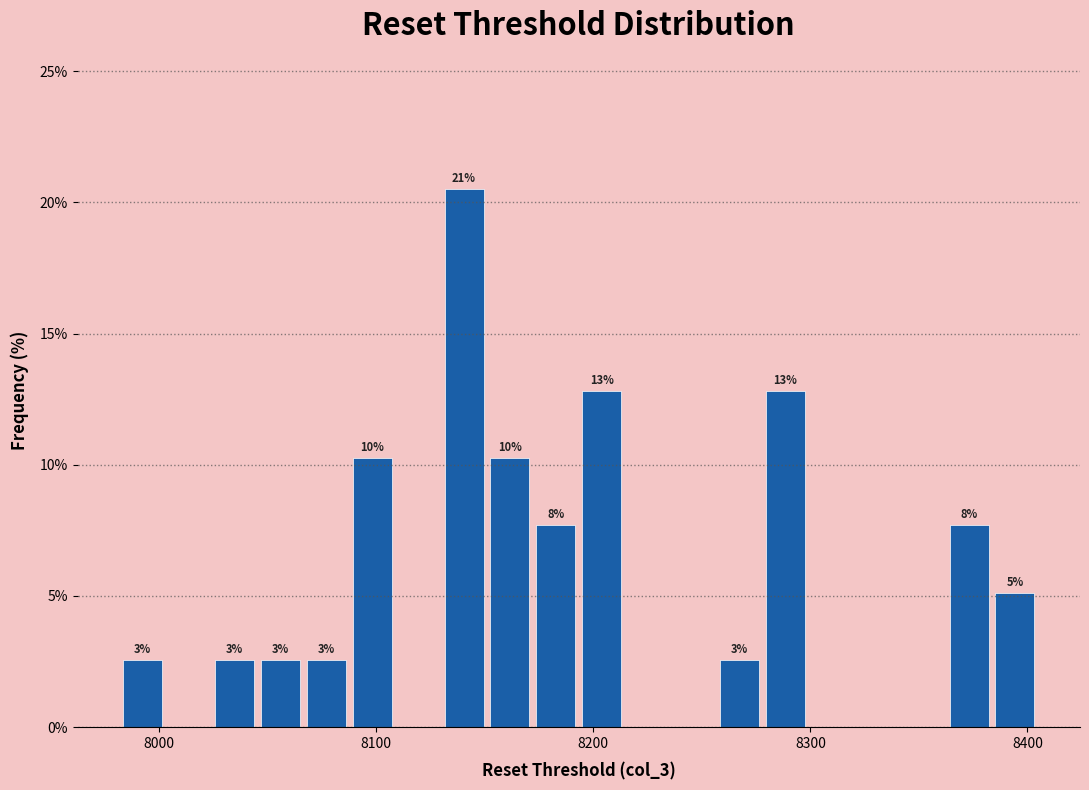

Around what value on the x-axis is the tallest bar? Give the approximate position of its centre, as read against the axis.

8140